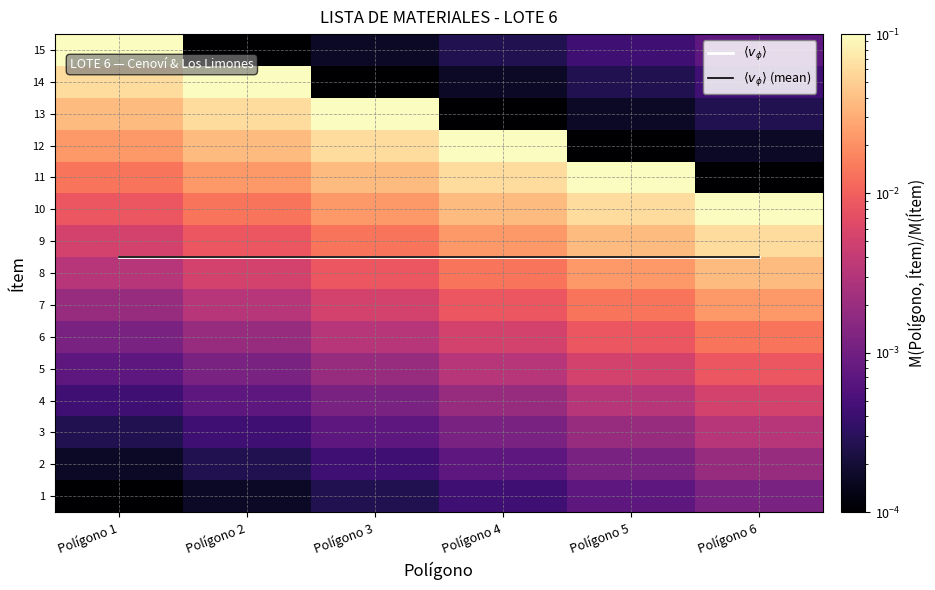

Is the value of 11 at Polígono 3 greater than the value of 5 at Polígono 3?

Yes